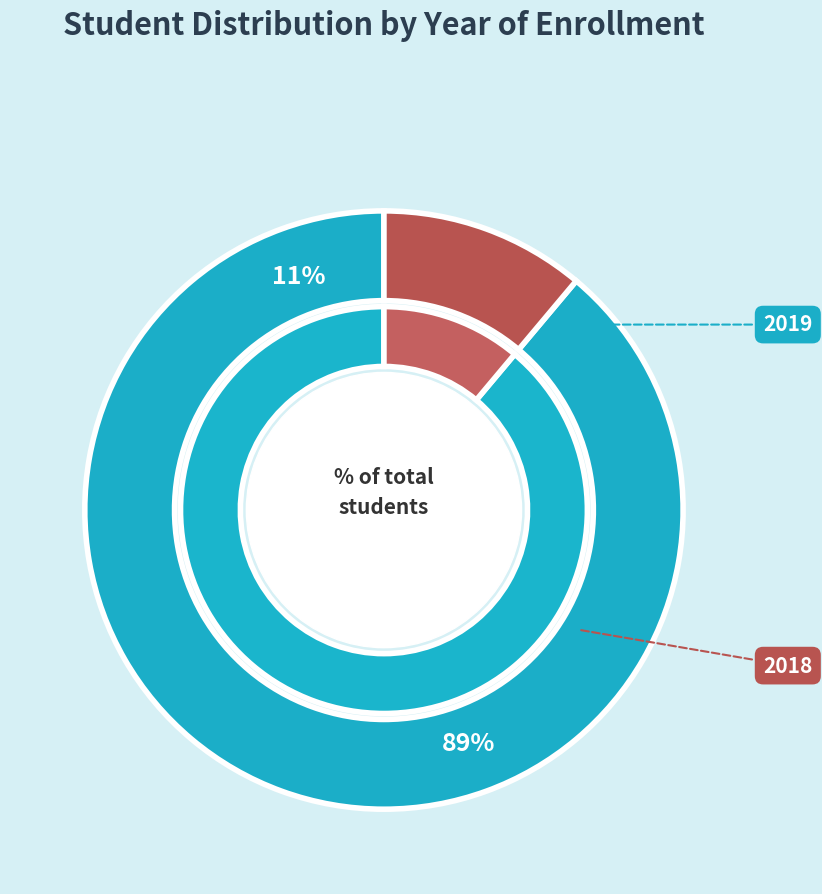

Which category accounts for the majority?

2019